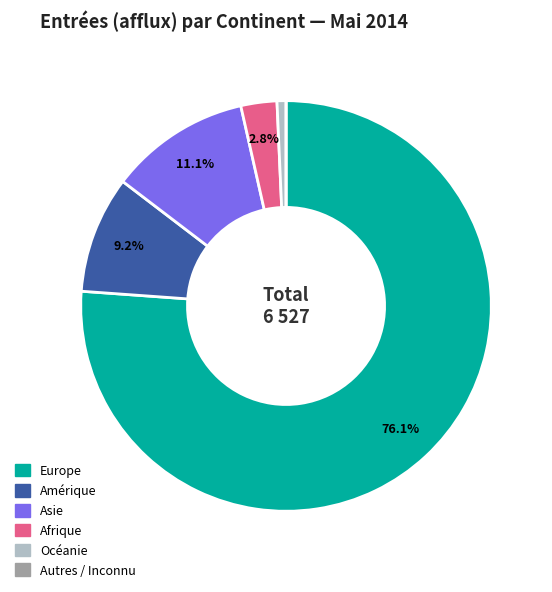

Which category has the biggest portion of the pie?

Europe